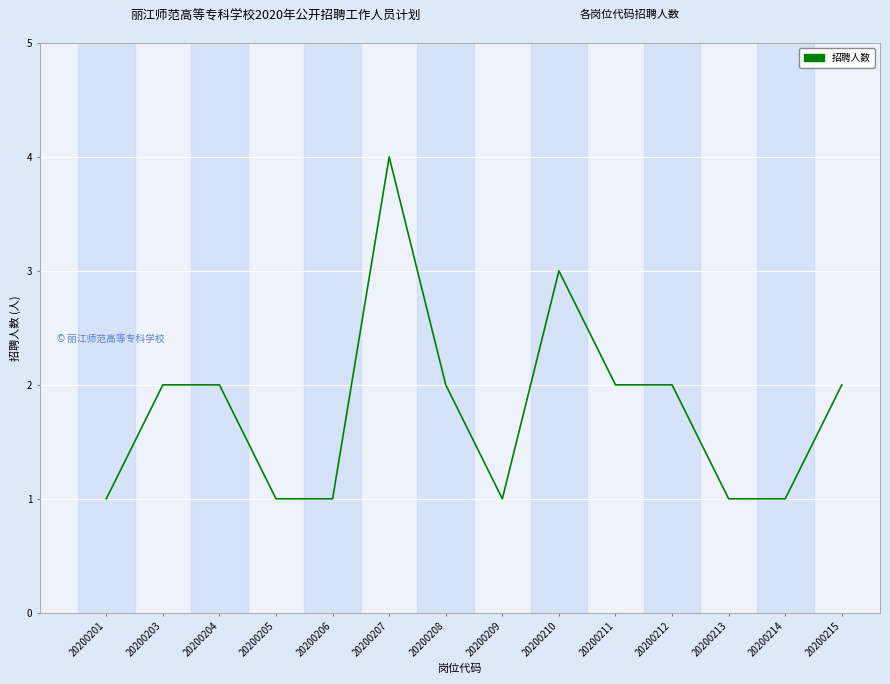

What is the difference between the maximum and minimum values?

3